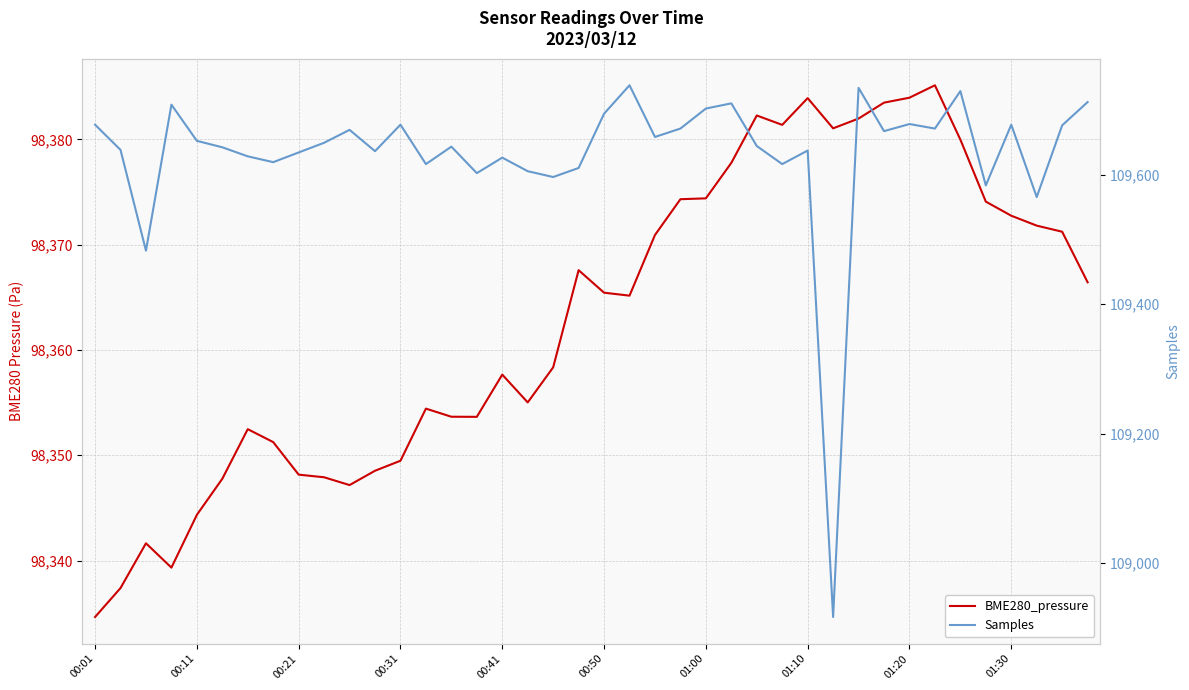

True or false: BME280_pressure and Samples intersect in this chart.

False